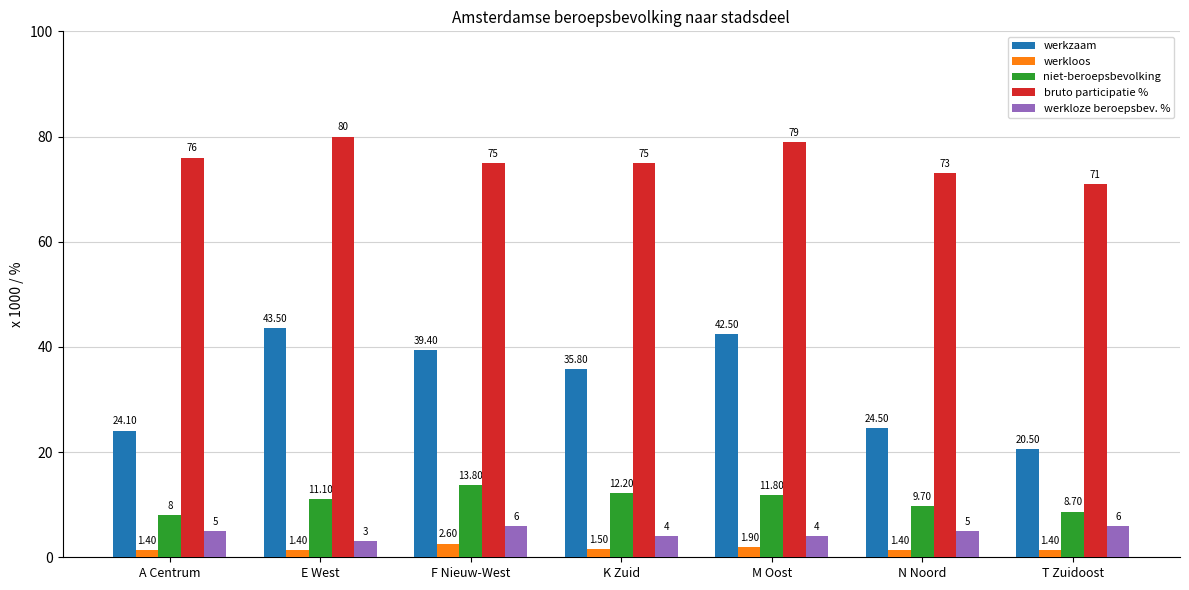

What is the lowest value of the werkzaam series?

20.5